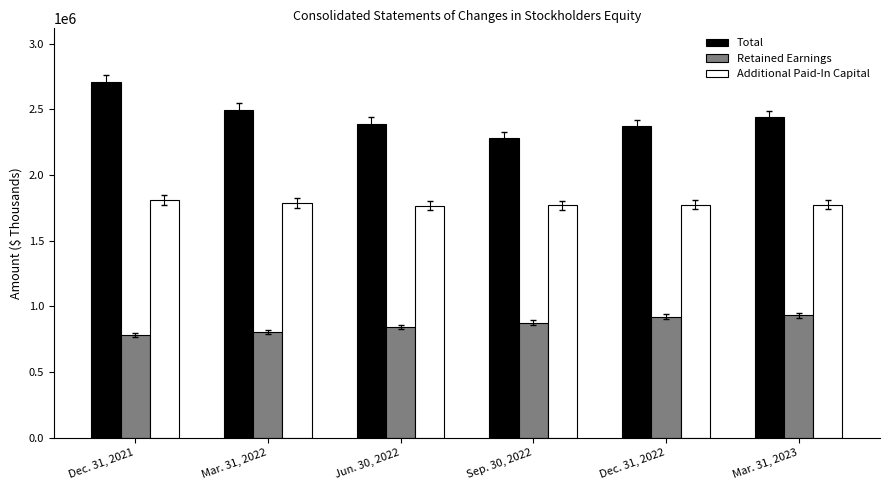

What is the total value across all series at Jun. 30, 2022?

5000240